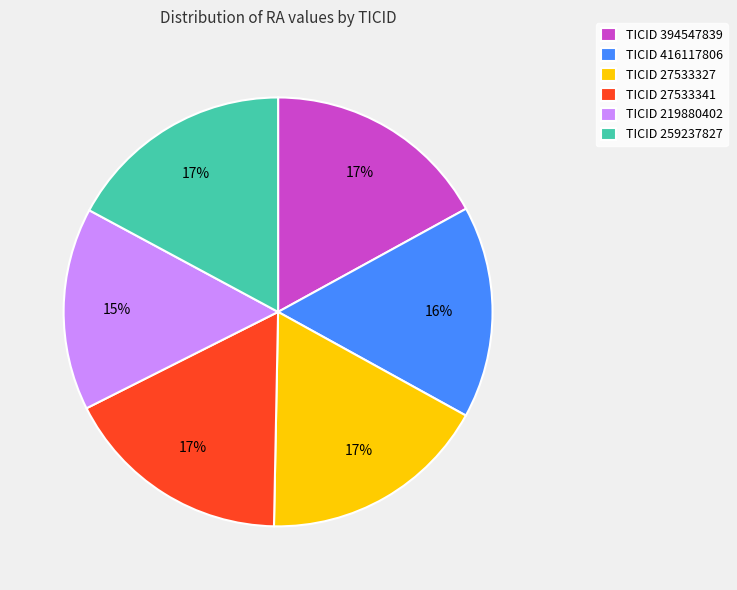

Approximately how many times larger is the value at TICID 416117806 compared to TICID 394547839?

0.9